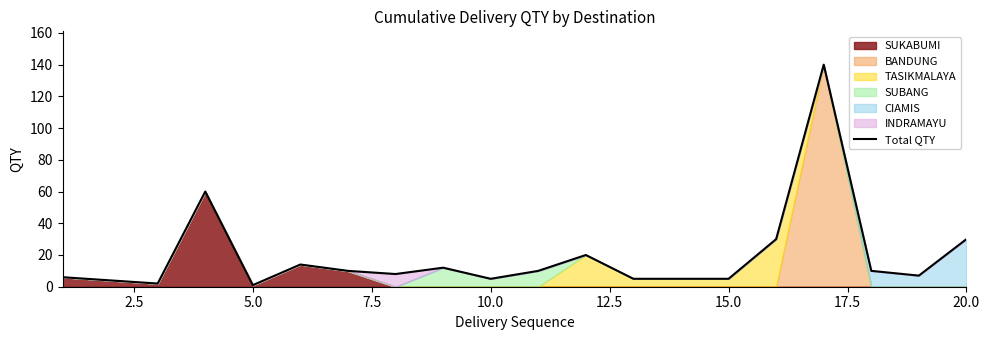

What is the maximum value shown in the chart?

140